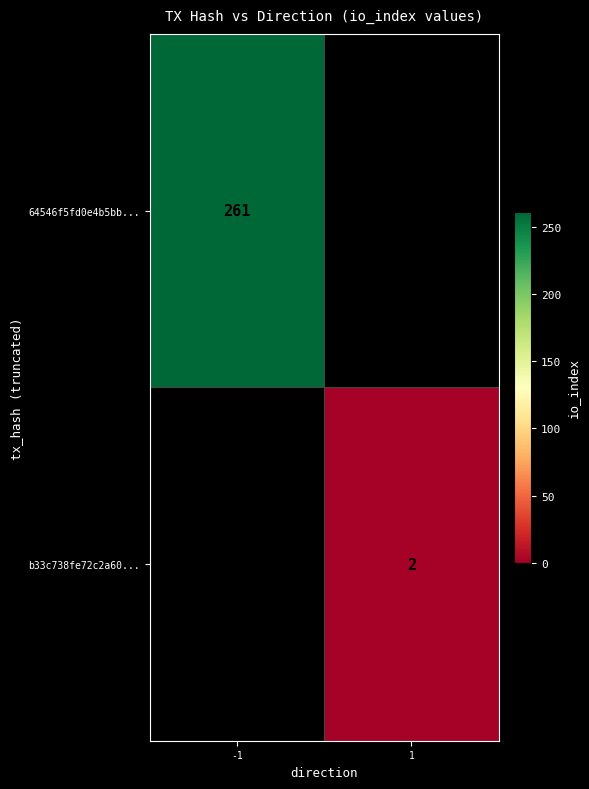

At how many categories does at least one series exceed 152?

1